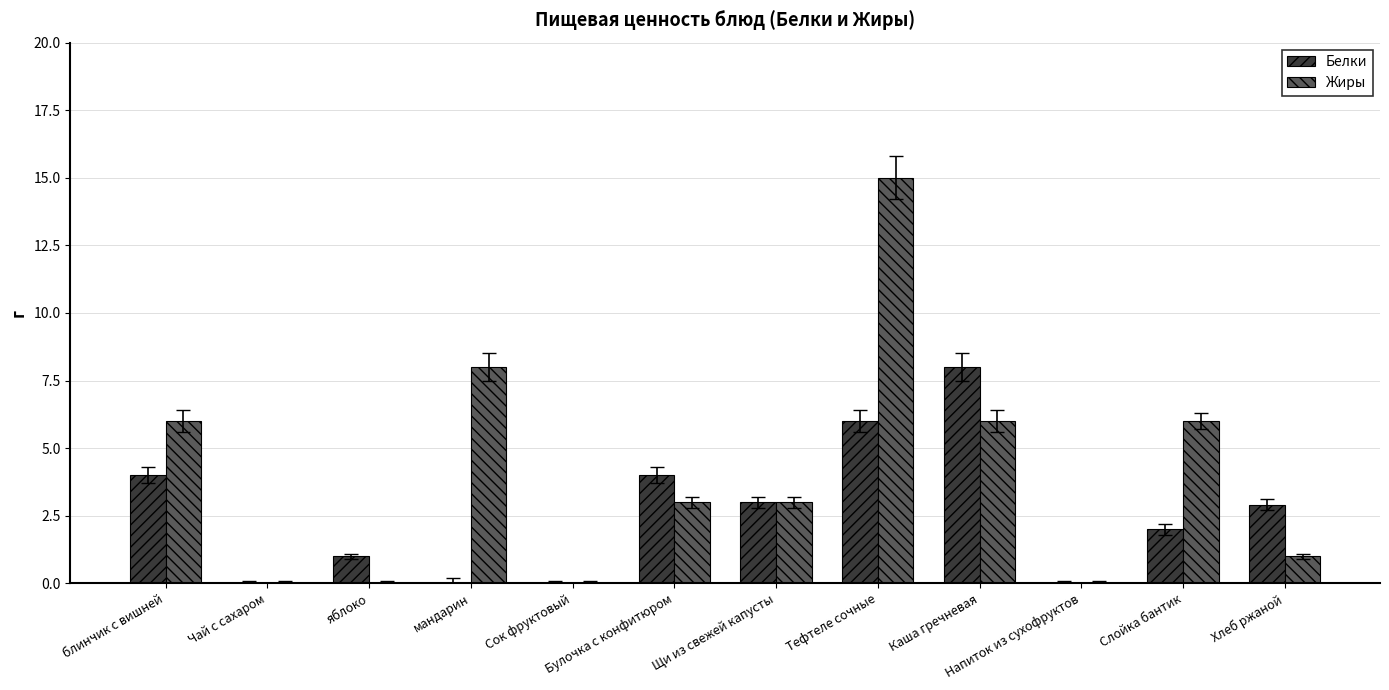

True or false: Жиры has a value of 0.0 at Напиток из сухофруктов.

True